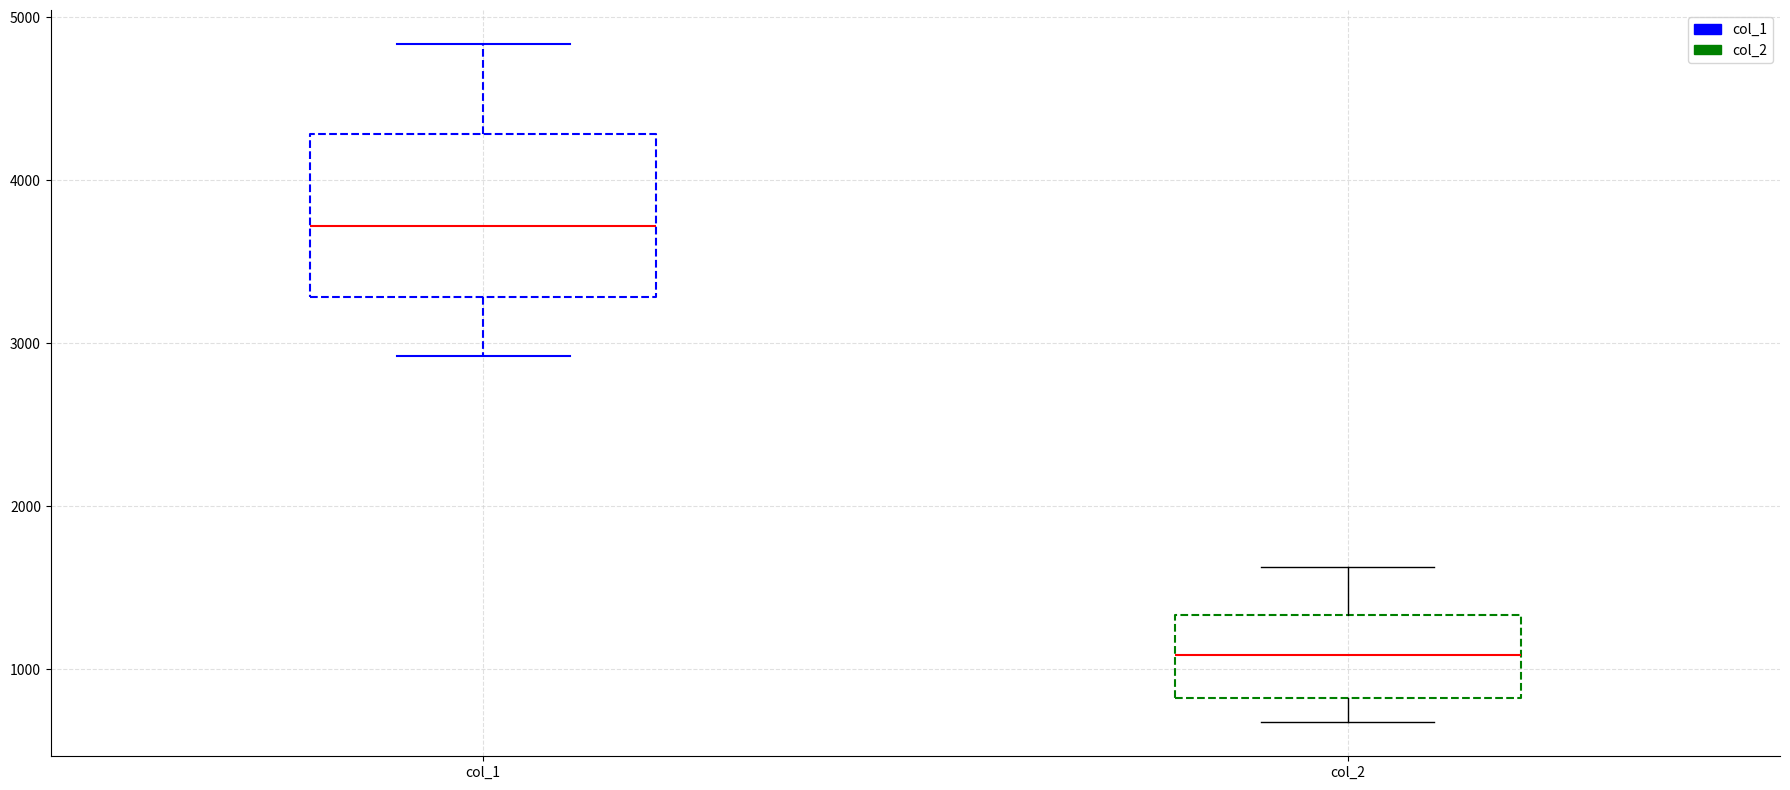

Which box has the highest median line?

col_1